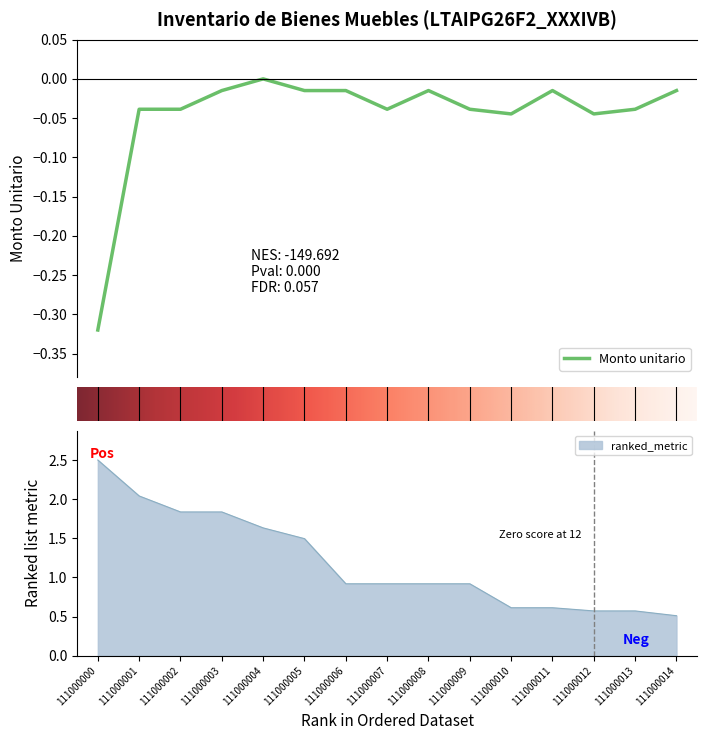

At which category does Monto unitario reach its first local valley?

111000007